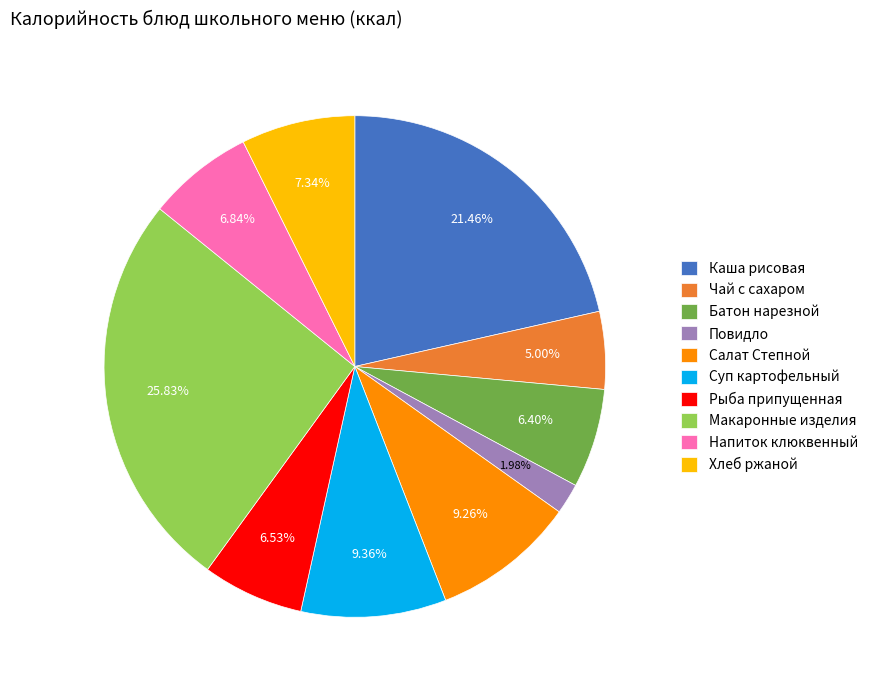

Which category has the smallest portion of the pie?

Повидло